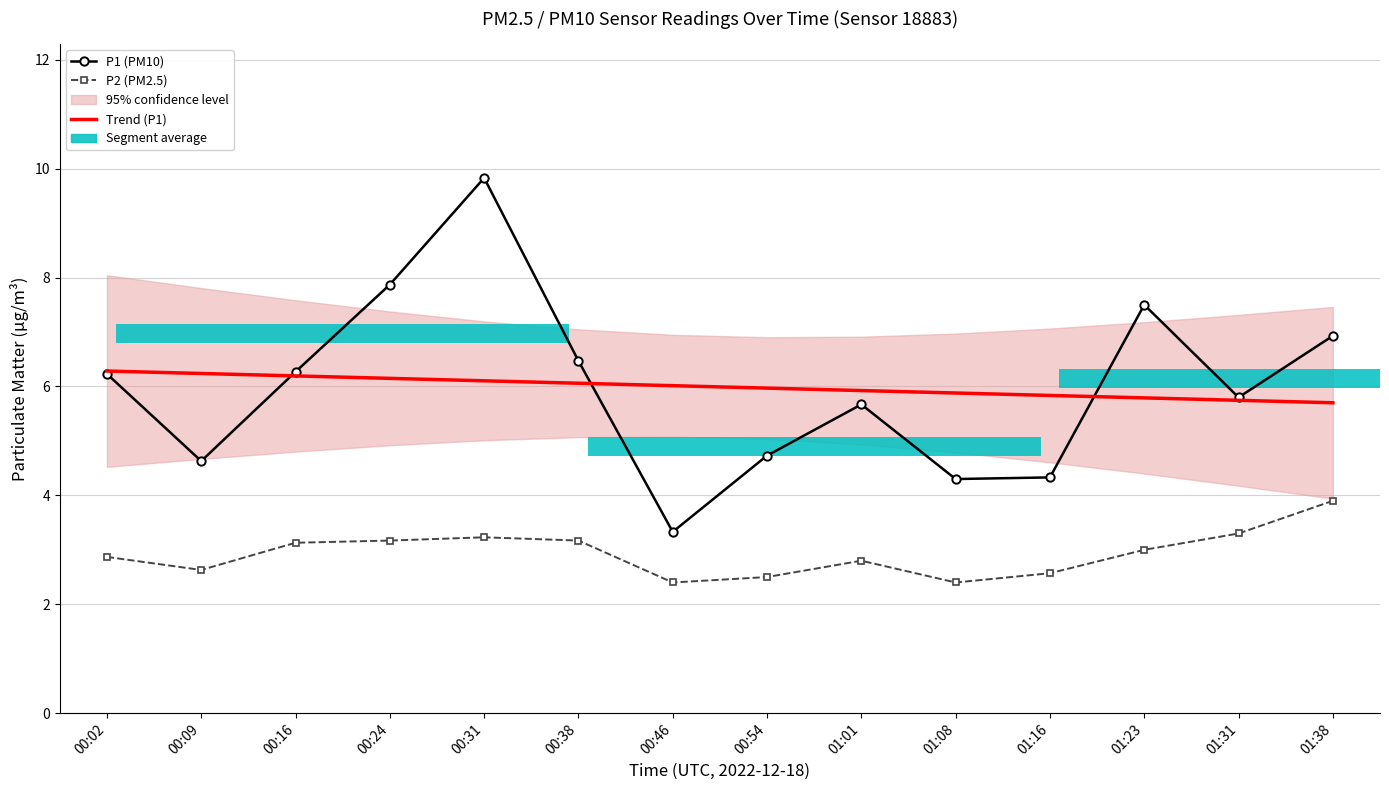

Reading left to right, transcribe all the data shown in this chart.

P1 (PM10): 6.2	4.6	6.3	7.9	9.8	6.5	3.3	4.7	5.7	4.3	4.3	7.5	5.8	6.9
P2 (PM2.5): 2.9	2.6	3.1	3.2	3.2	3.2	2.4	2.5	2.8	2.4	2.6	3.0	3.3	3.9
Trend (P1): 6.3	6.2	6.2	6.1	6.1	6.1	6.0	6.0	5.9	5.9	5.8	5.8	5.7	5.7